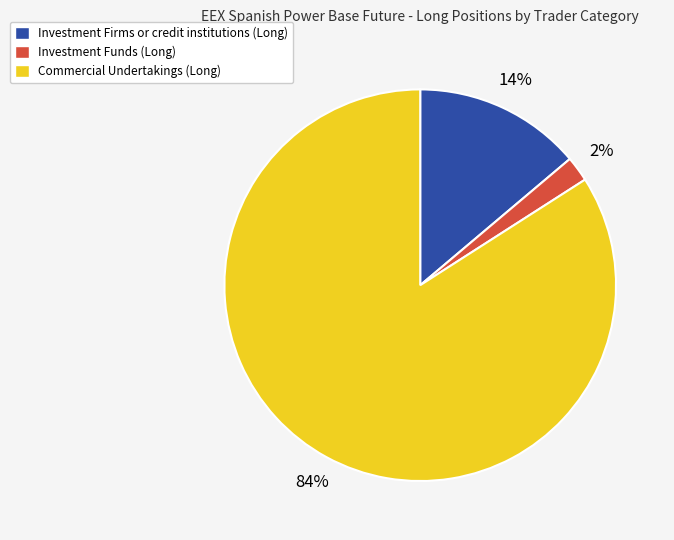

Do Investment Funds (Long) and Commercial Undertakings (Long) together represent more than half of the pie?

Yes